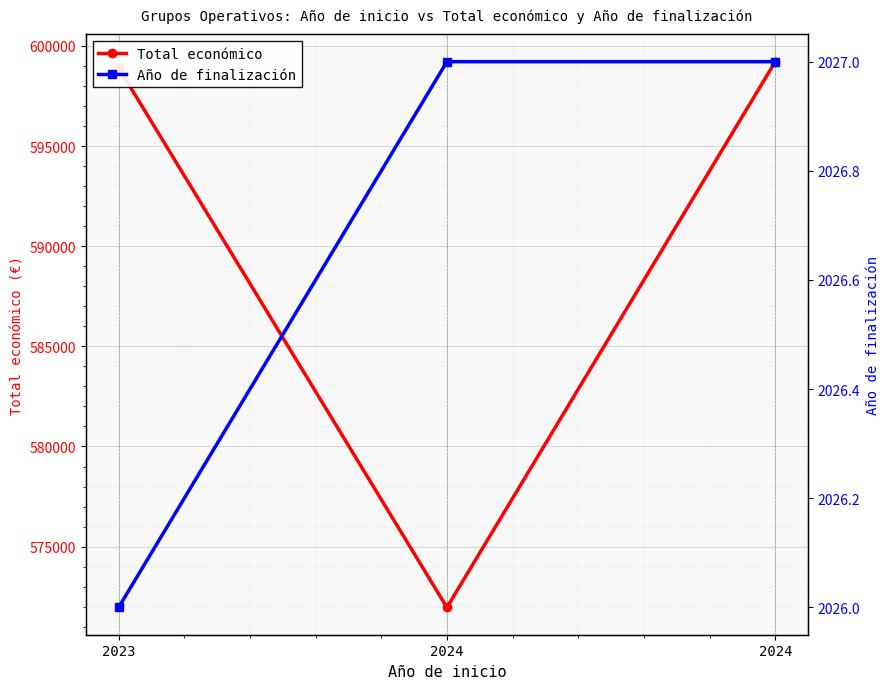

At which label does Total económico reach its peak?

2024